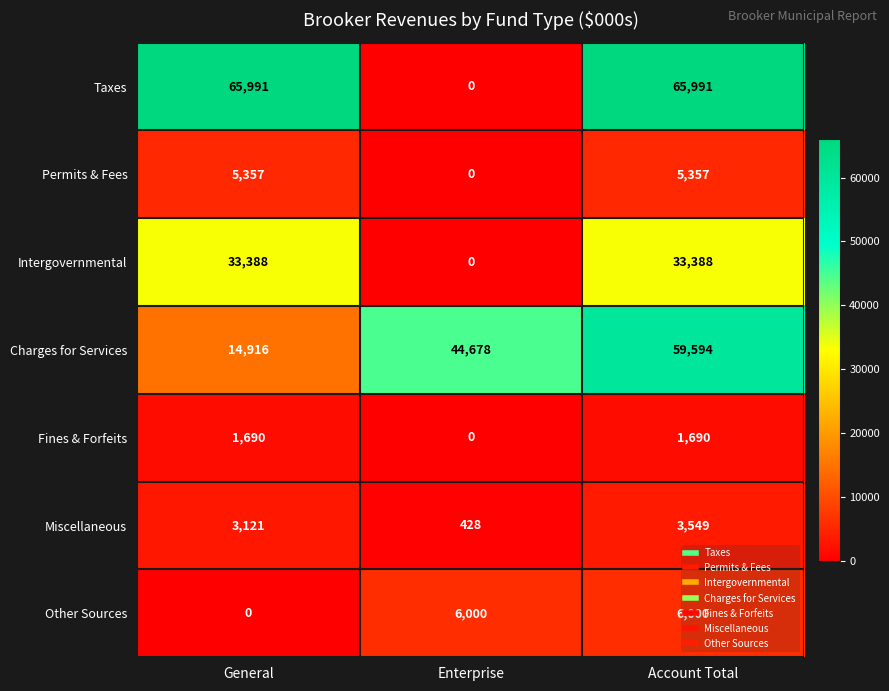

Count the Permits & Fees values in the range 0 to 5357.

3